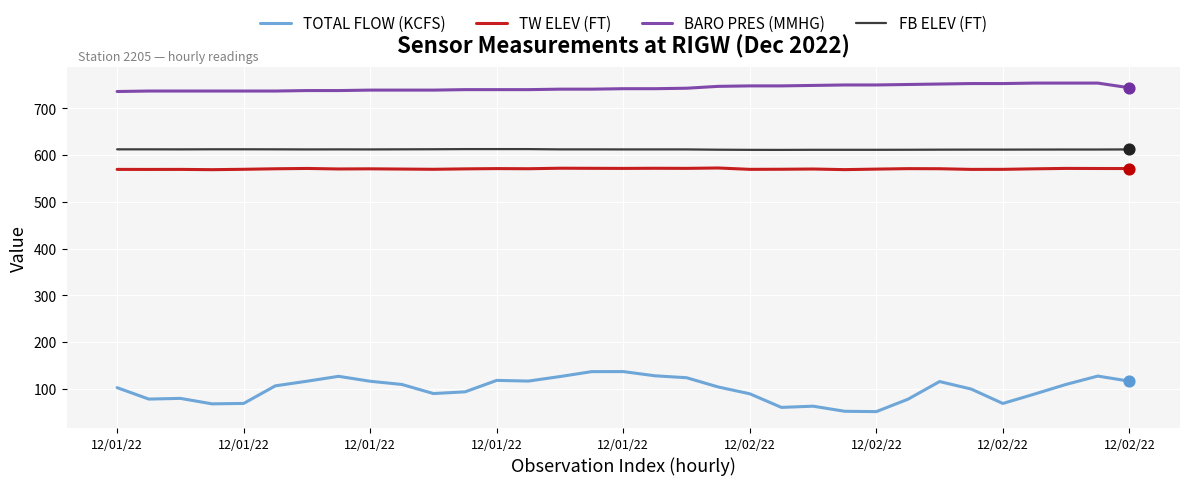

Which series has the largest range (max minus min)?

TOTAL FLOW (KCFS)